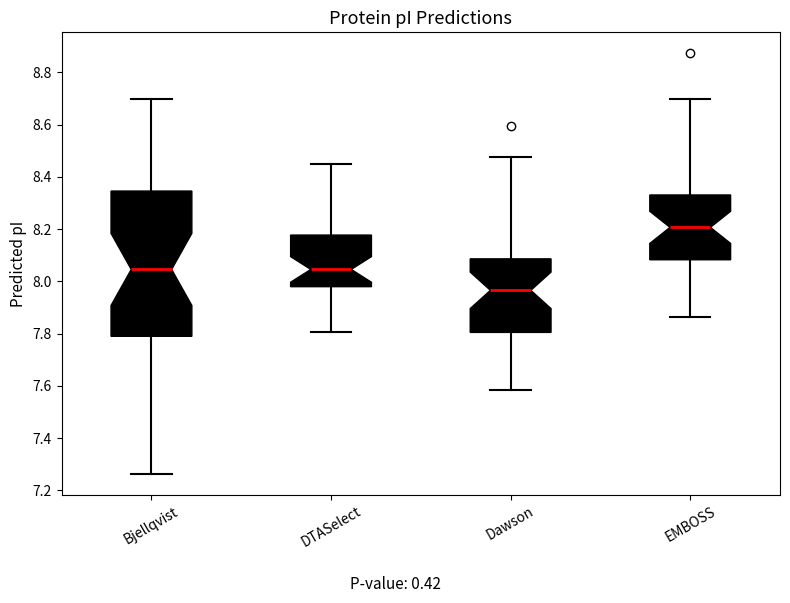

Where is the upper edge of the box for Bjellqvist on the y-axis? The values are not printed on the chart, so give them approximately, as read against the axis.

8.34